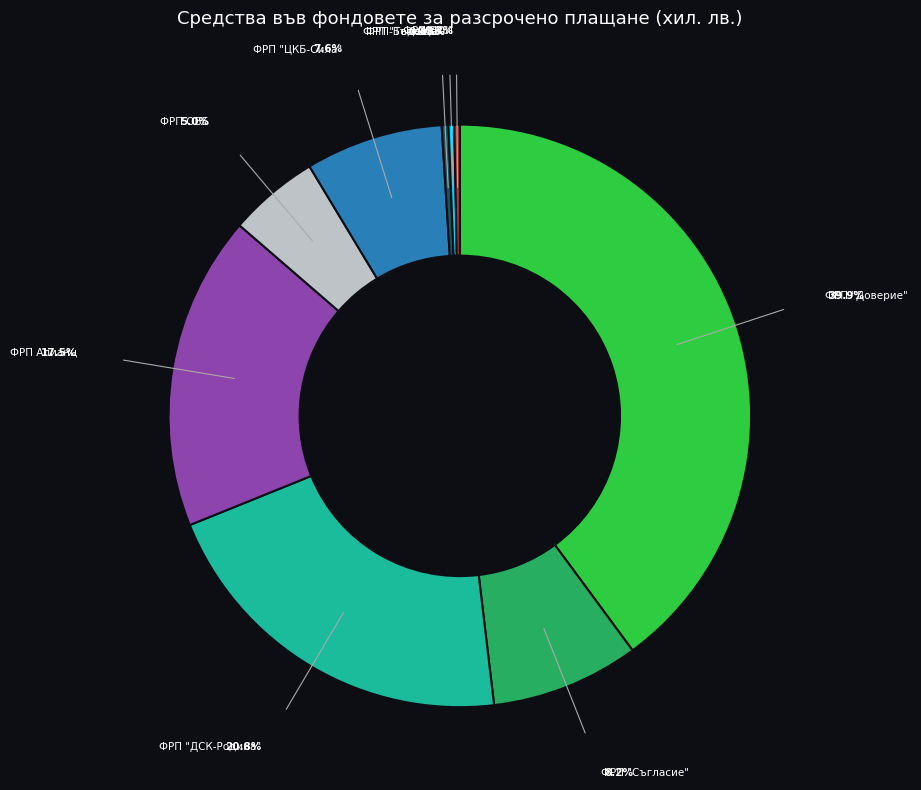

Does any single category account for the majority?

No